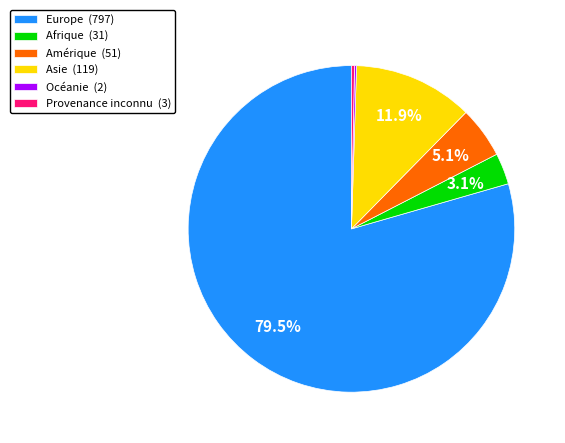

Does Amérique account for over 50% of the chart?

No